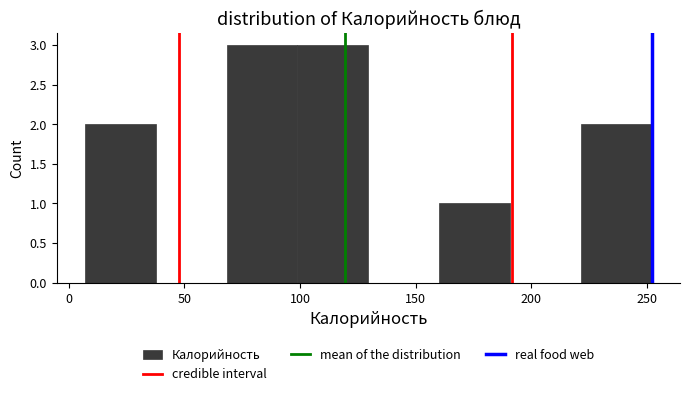

Reading left to right, list every bar in this chart as the range it spans on the x-axis followed by its height. Neither the bar edges nor the heights are printed on the chart, so give them approximately, as read against the axes.

5 to 40: 2
40 to 70: 0
70 to 100: 3
100 to 130: 3
130 to 160: 0
160 to 190: 1
190 to 220: 0
220 to 250: 2